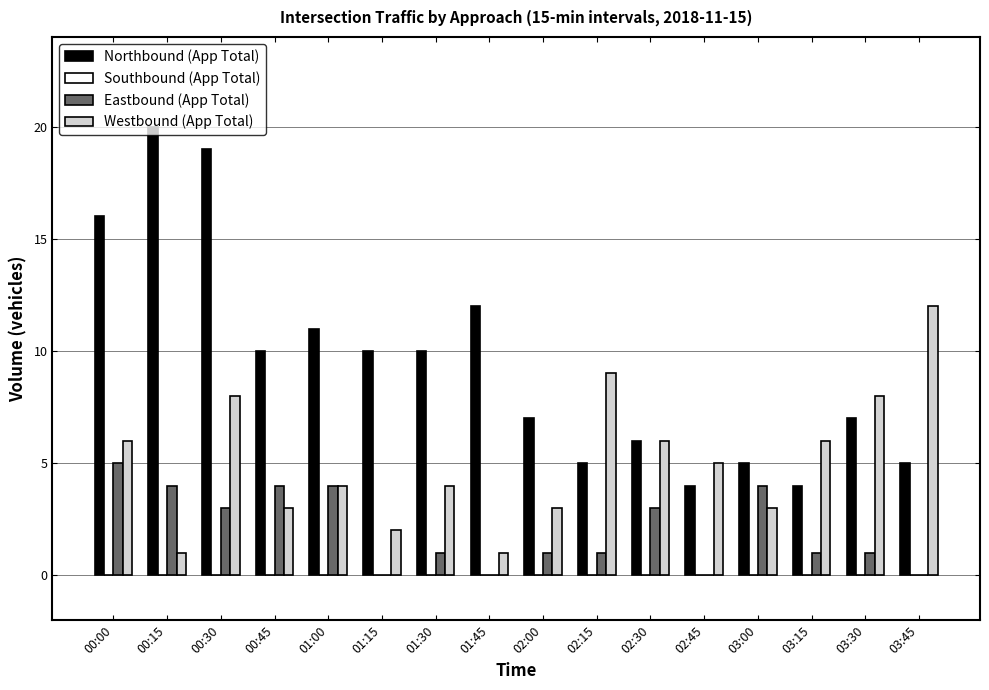

How many series are shown in this chart?

3